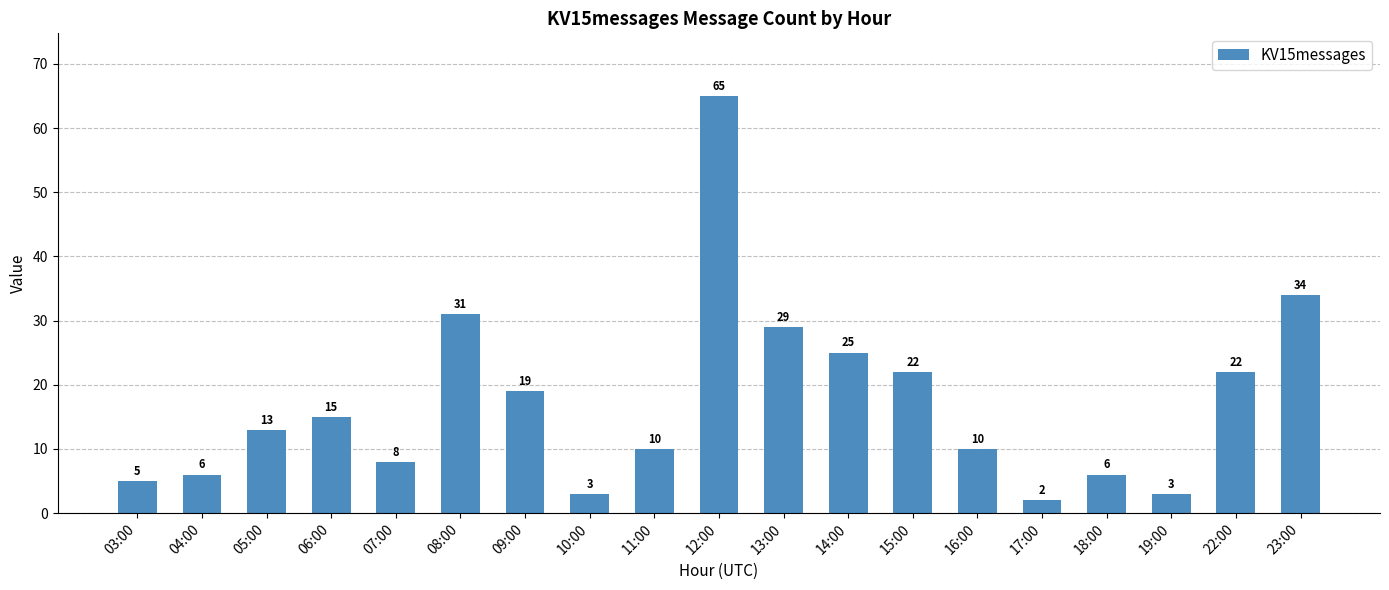

What is the change in value from 03:00 to 23:00?

+29